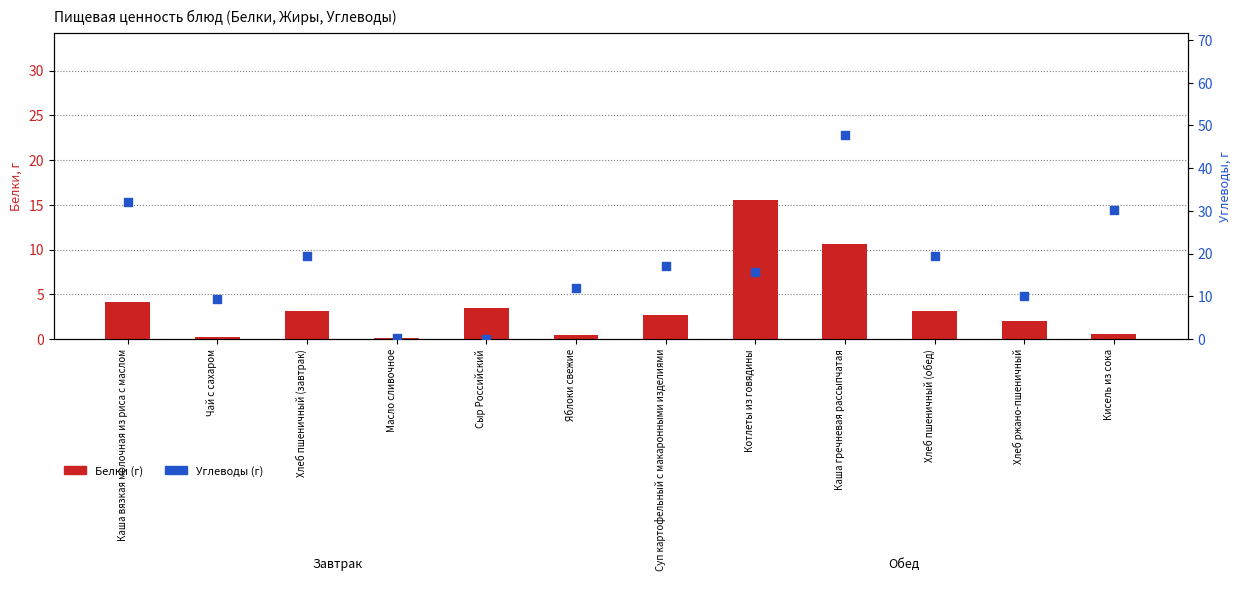

At which category is the sum across all series the highest?

Каша гречневая рассыпчатая